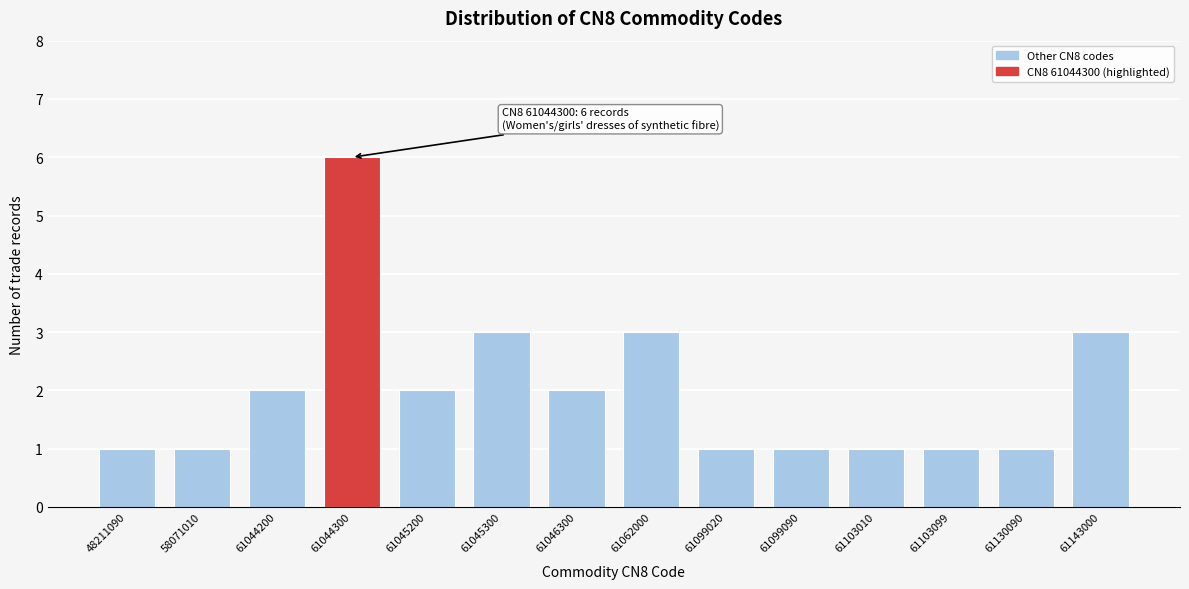

Reading left to right, extract all data points from this chart.

48211090=1	58071010=1	61044200=2	61044300=6	61045200=2	61045300=3	61046300=2	61062000=3	61099020=1	61099090=1	61103010=1	61103099=1	61130090=1	61143000=3